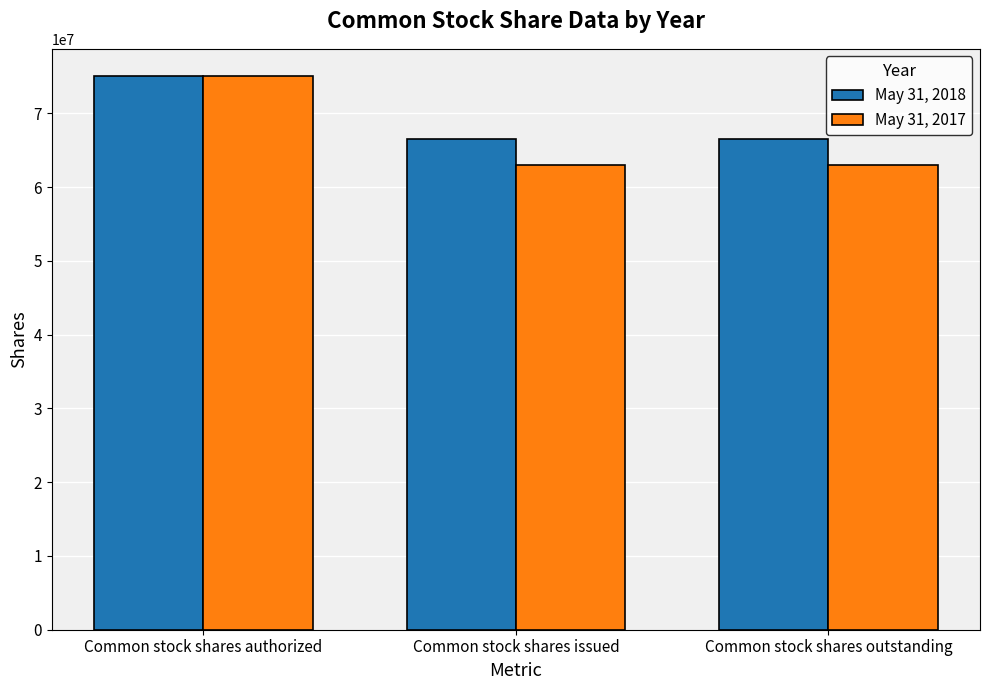

Which series has the widest spread of values?

May 31, 2017